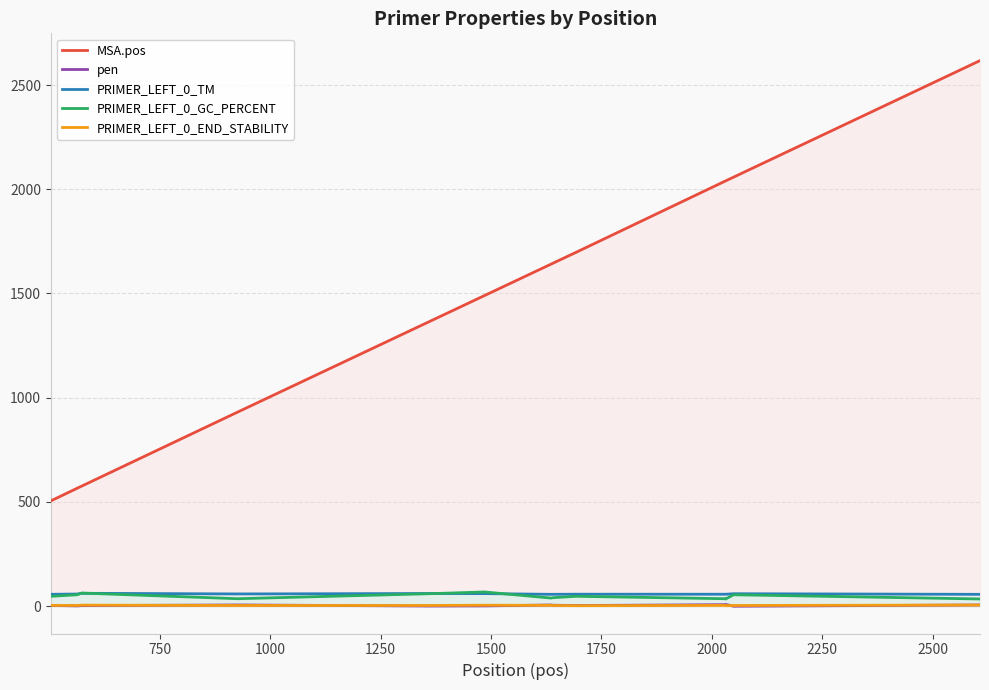

What is the greatest value displayed?

2617.0